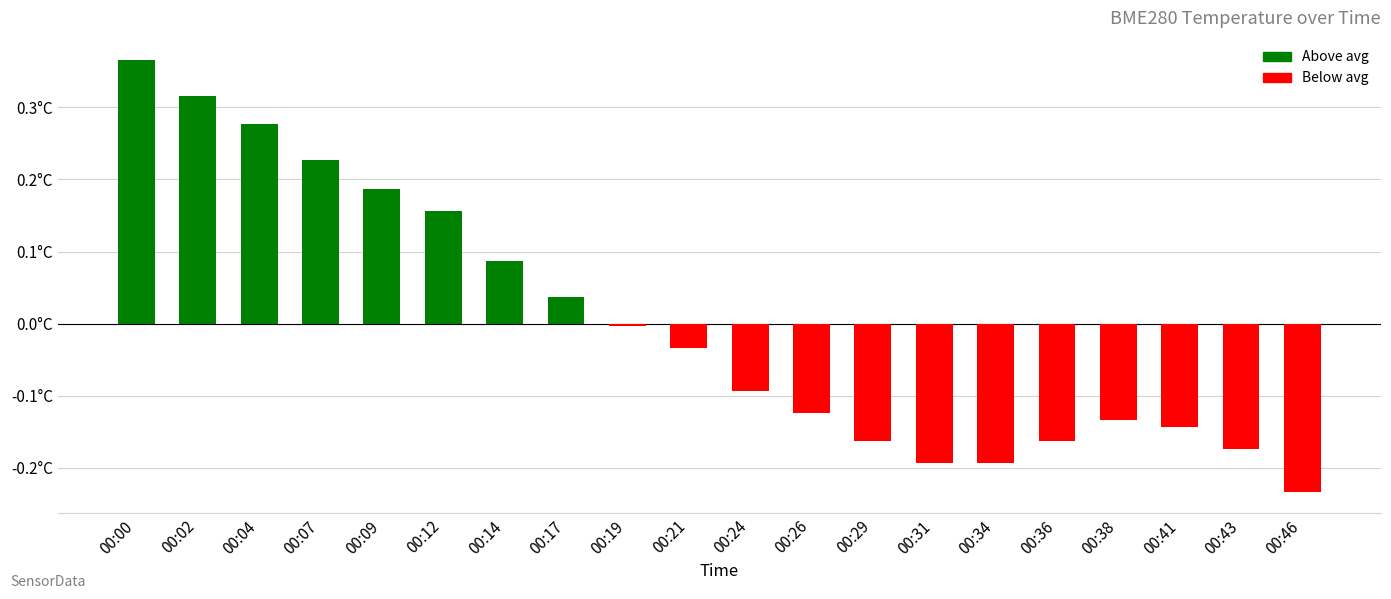

Reading left to right, list all the values displayed in this chart.

0.4	0.3	0.3	0.2	0.2	0.2	0.1	0.0	-0.0	-0.0	-0.1	-0.1	-0.2	-0.2	-0.2	-0.2	-0.1	-0.1	-0.2	-0.2